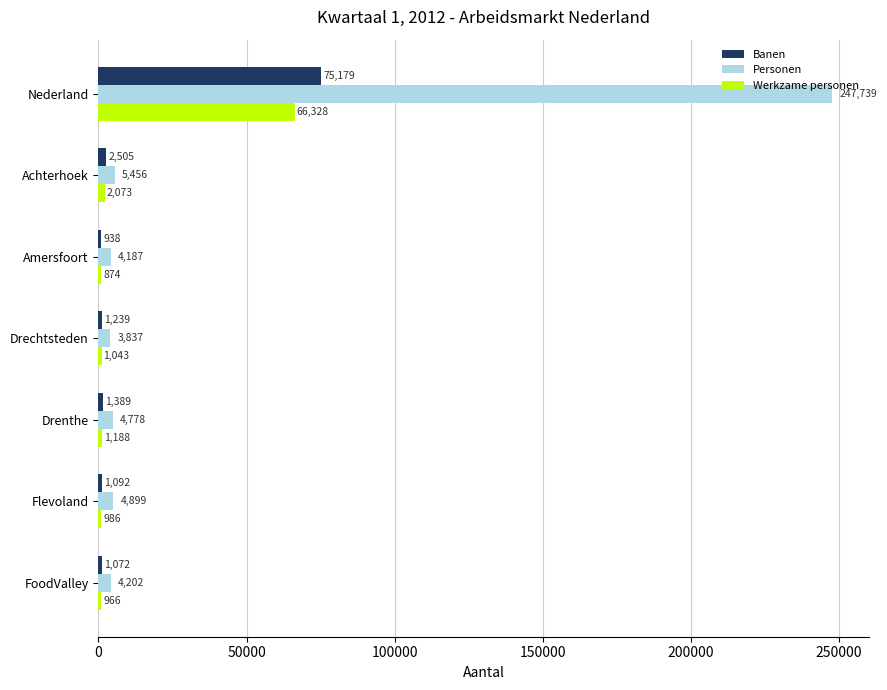

Between Nederland and Flevoland, which series saw the biggest shift?

Personen